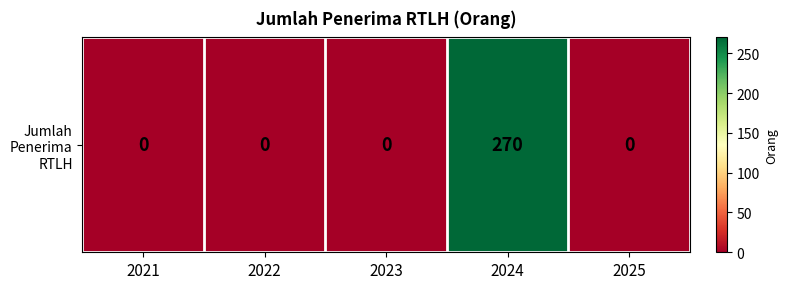

Which has a higher value, 2023 or 2025?

2023